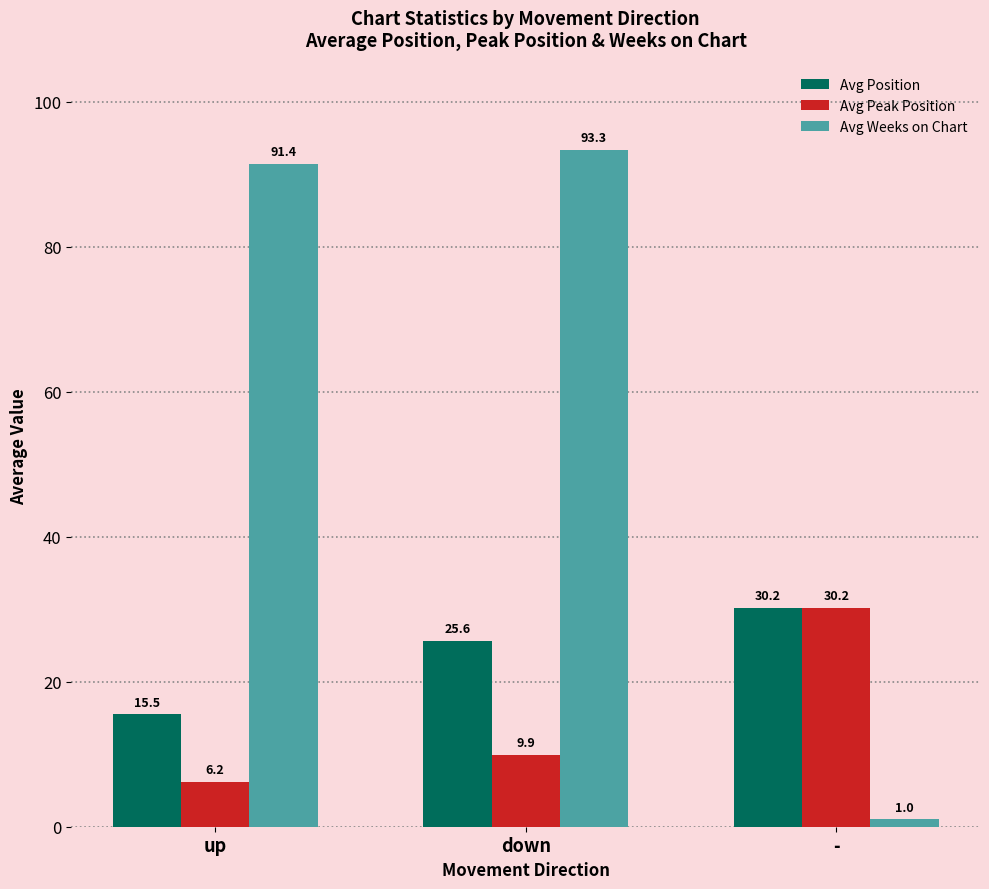

True or false: Avg Position has a value of 15.5 at up.

True